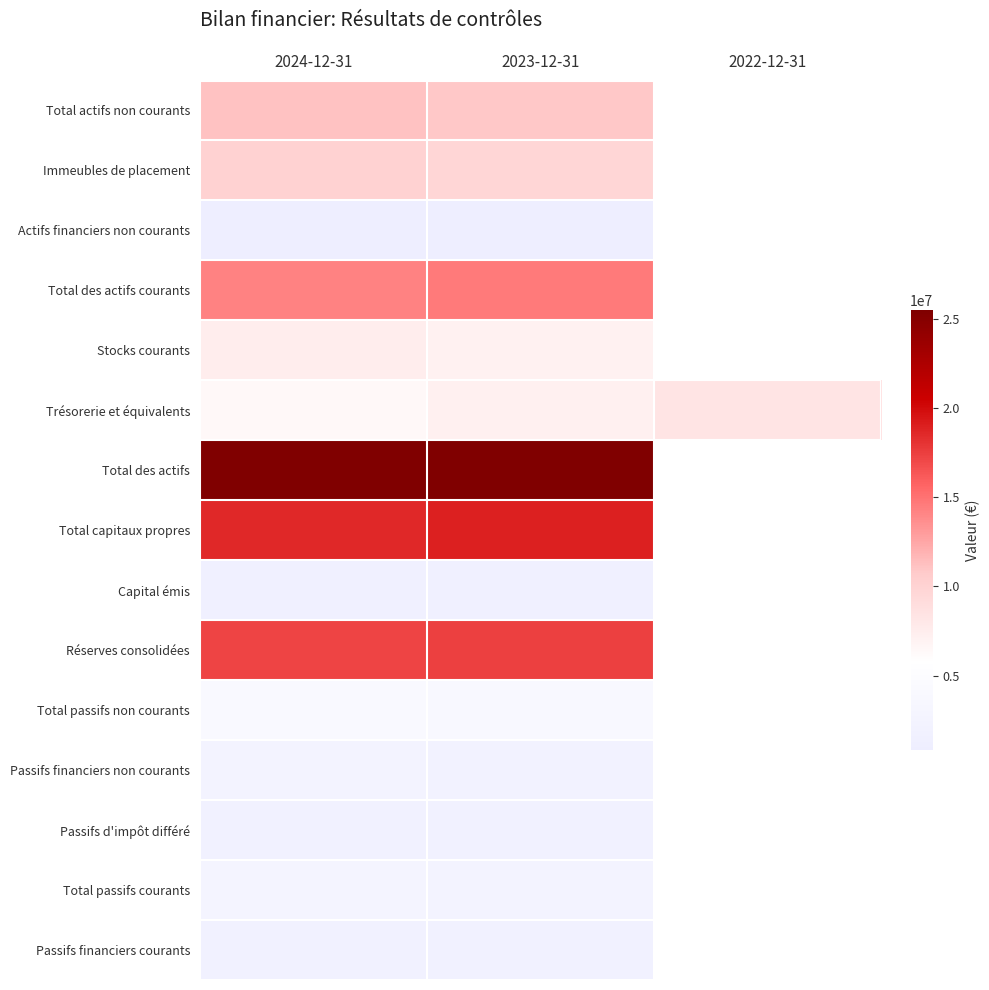

Between 2024-12-31 and 2022-12-31, which series saw the biggest shift?

Trésorerie et équivalents